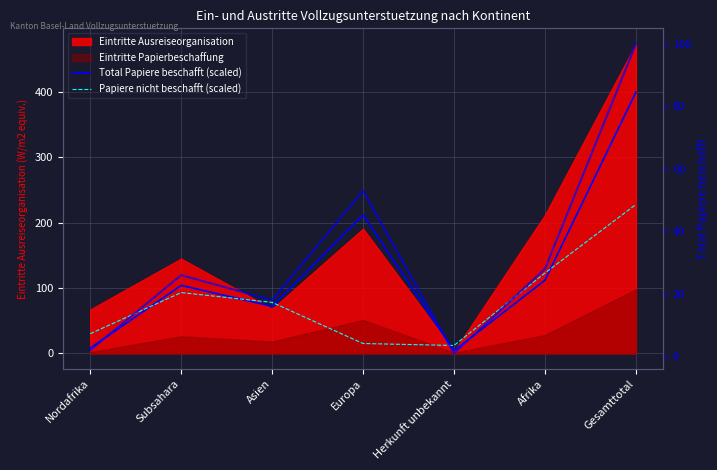

How many lines are shown in the chart?

2